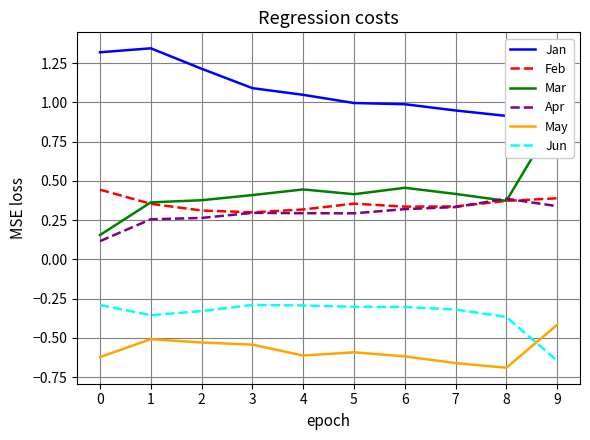

At which label is May closest to 0?

9